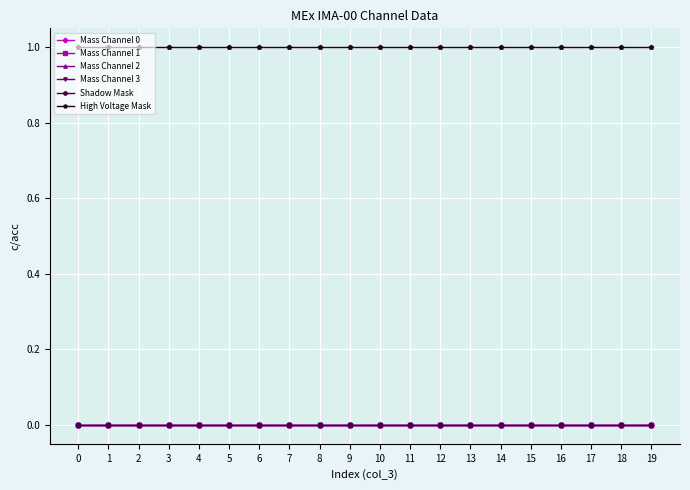

At how many categories does at least one series exceed 0?

20